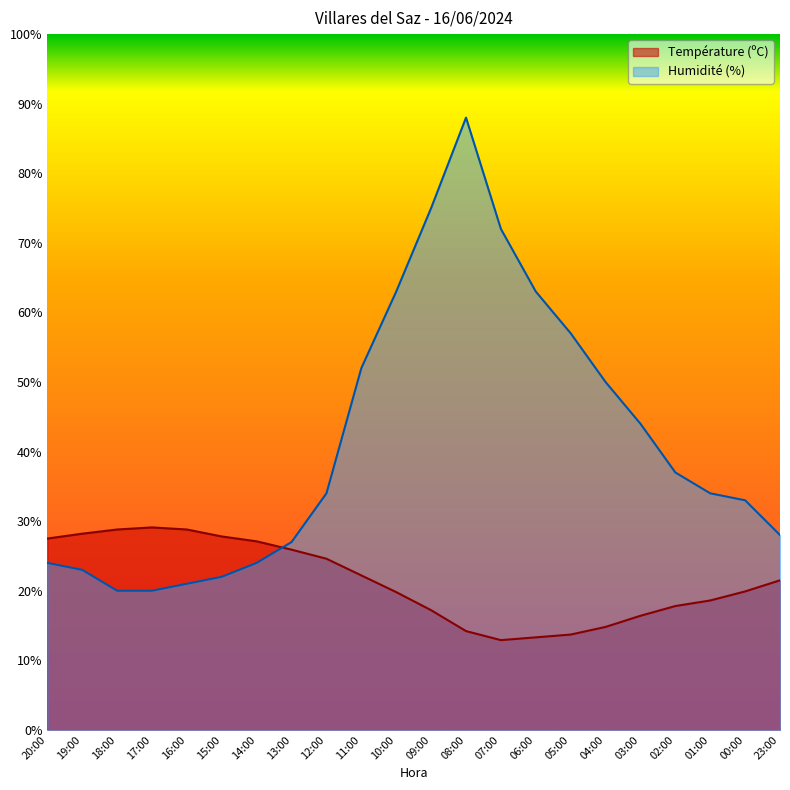

Rank the series by their average value, from lowest to highest.

Température (ºC), Humidité (%)